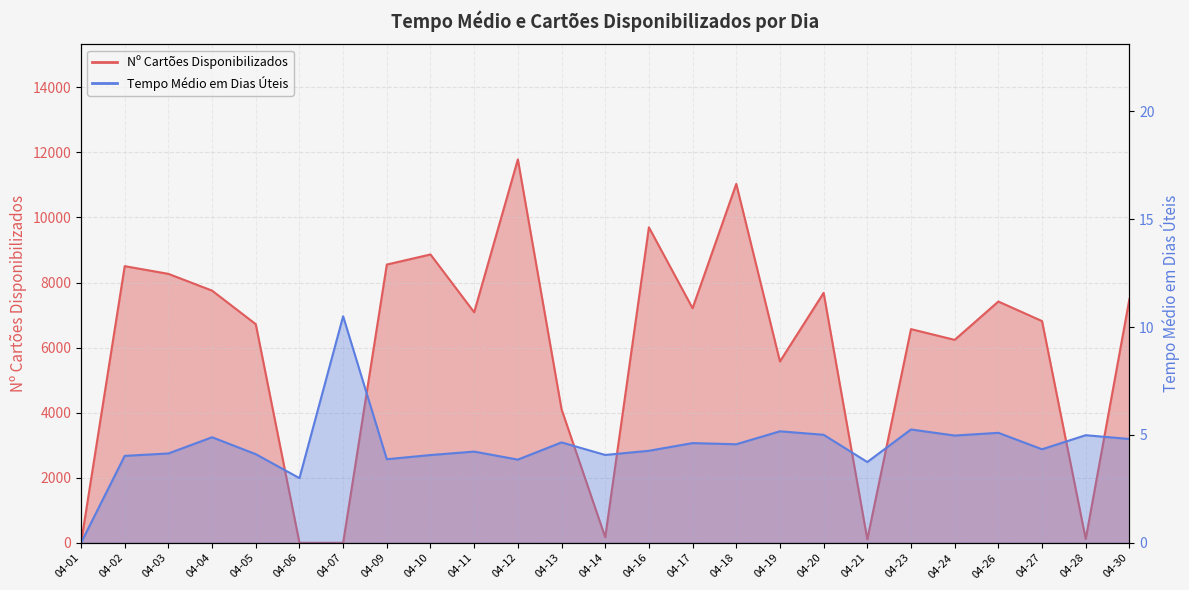

The value of Tempo Médio em Dias Úteis at 04-12 is 3.9. True or false?

True